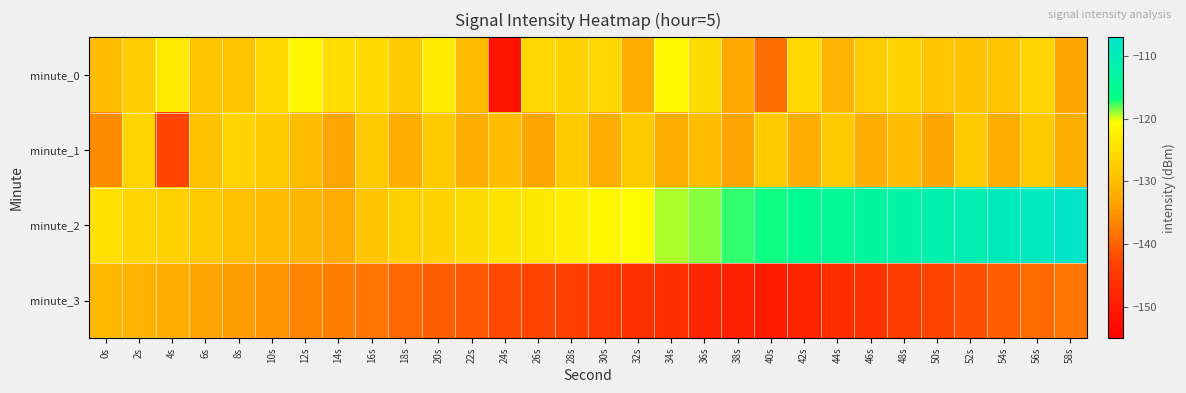

Reading right to left, transcribe all the data shown in this chart.

minute_0: 58s=-133.0	56s=-126.5	54s=-128.8	52s=-129.2	50s=-128.6	48s=-126.8	46s=-127.6	44s=-131.3	42s=-125.8	40s=-138.8	38s=-132.8	36s=-125.5	34s=-121.2	32s=-132.3	30s=-126.3	28s=-126.9	26s=-126.3	24s=-151.4	22s=-129.9	20s=-123.1	18s=-127.9	16s=-125.8	14s=-125.1	12s=-121.5	10s=-125.7	8s=-129.0	6s=-128.6	4s=-123.6	2s=-127.7	0s=-130.0
minute_1: 58s=-132.1	56s=-128.2	54s=-132.1	52s=-128.2	50s=-133.3	48s=-130.0	46s=-132.1	44s=-128.2	42s=-132.1	40s=-128.2	38s=-133.3	36s=-130.0	34s=-132.1	32s=-128.2	30s=-132.1	28s=-128.2	26s=-133.3	24s=-130.0	22s=-132.1	20s=-128.2	18s=-132.1	16s=-128.2	14s=-133.3	12s=-130.0	10s=-128.0	8s=-126.7	6s=-129.3	4s=-143.2	2s=-126.6	0s=-135.9
minute_2: 58s=-107.3	56s=-108.8	54s=-109.5	52s=-110.7	50s=-111.3	48s=-112.8	46s=-113.5	44s=-114.7	42s=-115.3	40s=-116.8	38s=-117.5	36s=-118.7	34s=-119.3	32s=-120.8	30s=-121.5	28s=-122.9	26s=-123.7	24s=-124.3	22s=-125.5	20s=-126.8	18s=-127.2	16s=-128.7	14s=-132.5	12s=-131.0	10s=-130.2	8s=-129.4	6s=-128.1	4s=-127.3	2s=-126.5	0s=-125.0
minute_3: 58s=-138.0	56s=-139.2	54s=-140.5	52s=-142.0	50s=-143.2	48s=-144.5	46s=-146.0	44s=-147.2	42s=-148.5	40s=-150.0	38s=-149.2	36s=-148.5	34s=-147.0	32s=-146.2	30s=-145.5	28s=-144.0	26s=-143.2	24s=-142.5	22s=-141.0	20s=-140.2	18s=-139.5	16s=-138.0	14s=-137.2	12s=-136.5	10s=-135.0	8s=-134.2	6s=-133.5	4s=-132.0	2s=-131.2	0s=-130.5